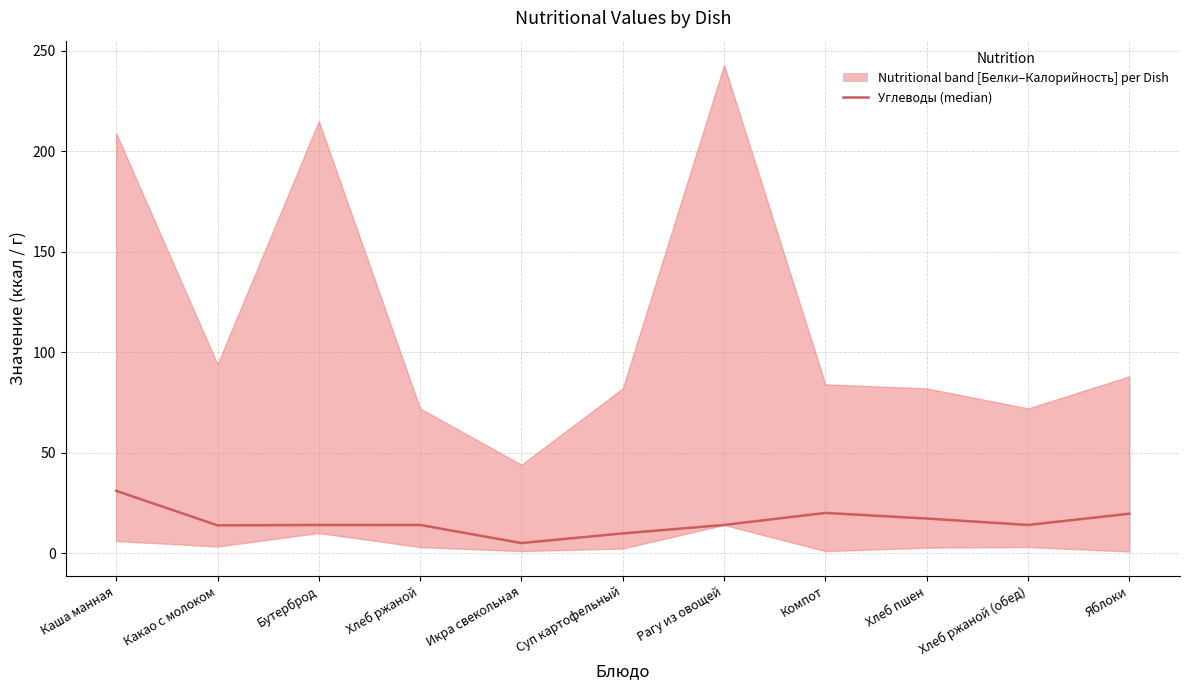

How many values are below 14?

3